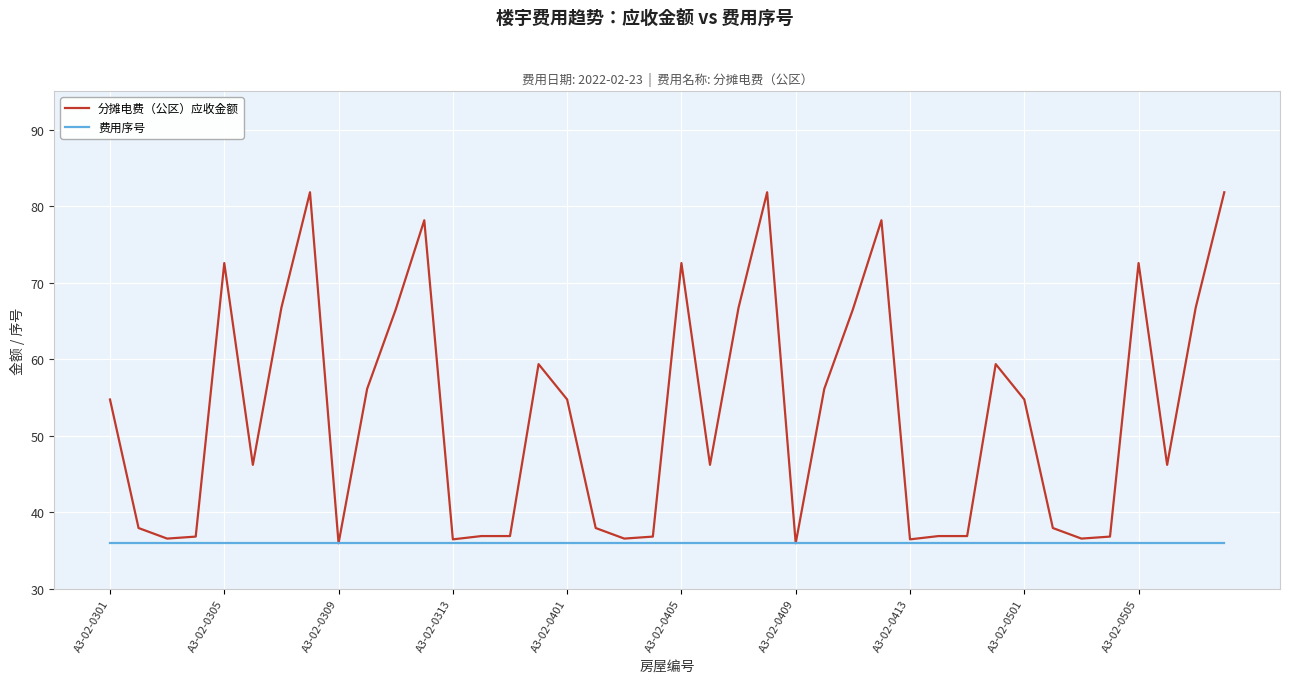

Which series has the largest total across all categories?

分摊电费（公区）应收金额